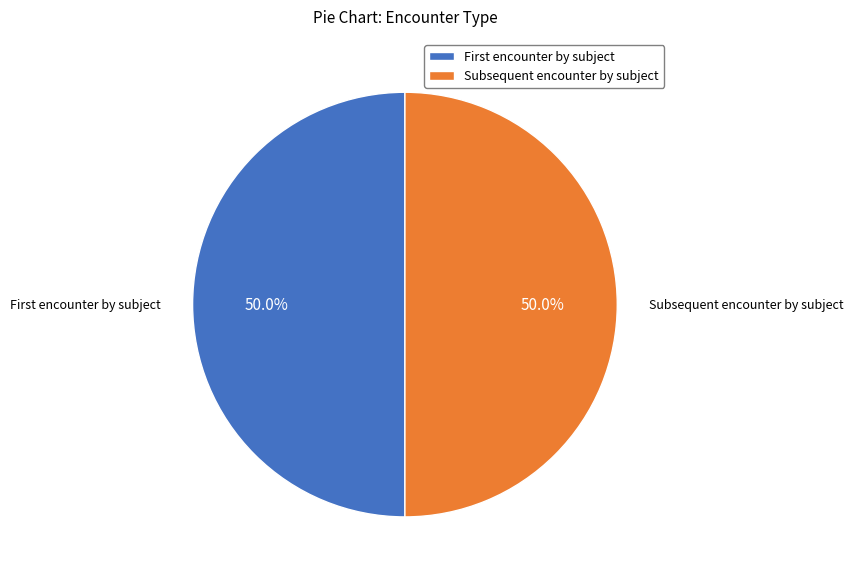

To the nearest percent, what percentage of the pie is Subsequent encounter by subject?

50%